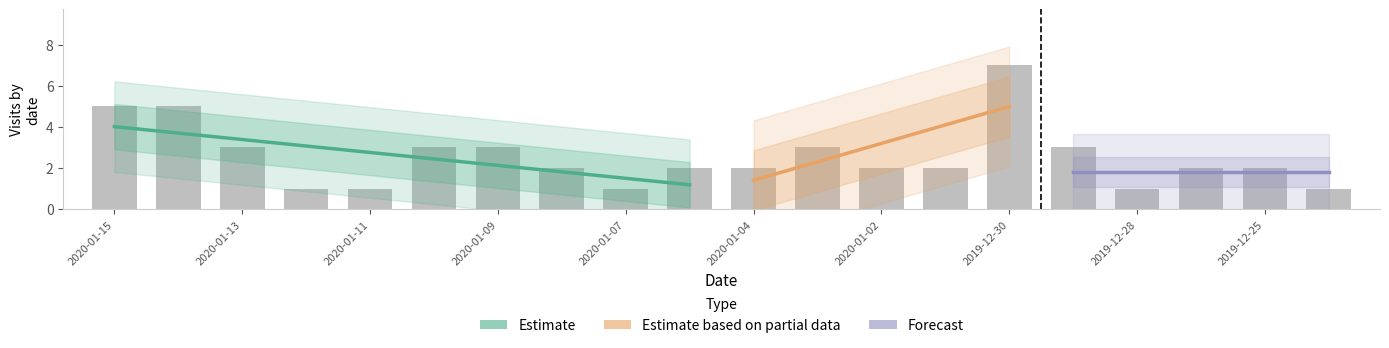

What is the label of the 14th bar from the left?

2019-12-31